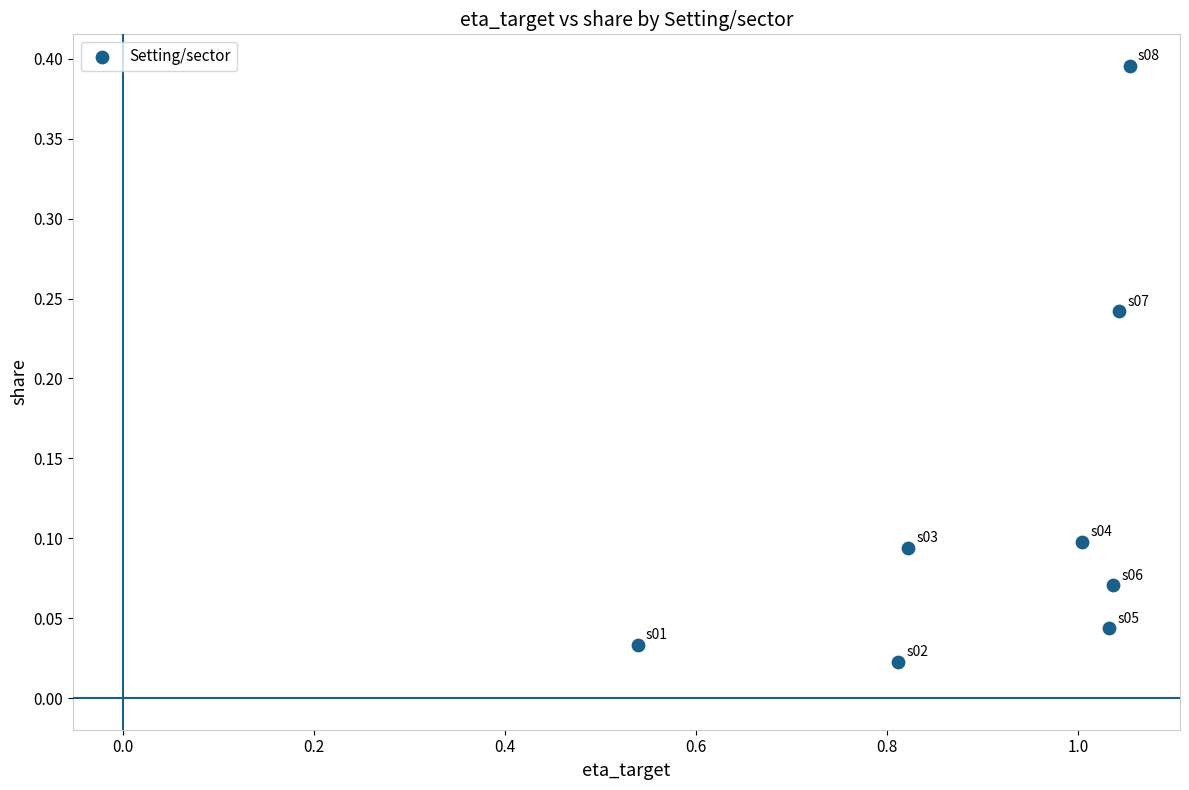

What is the range of X values (max minus min)?

0.5